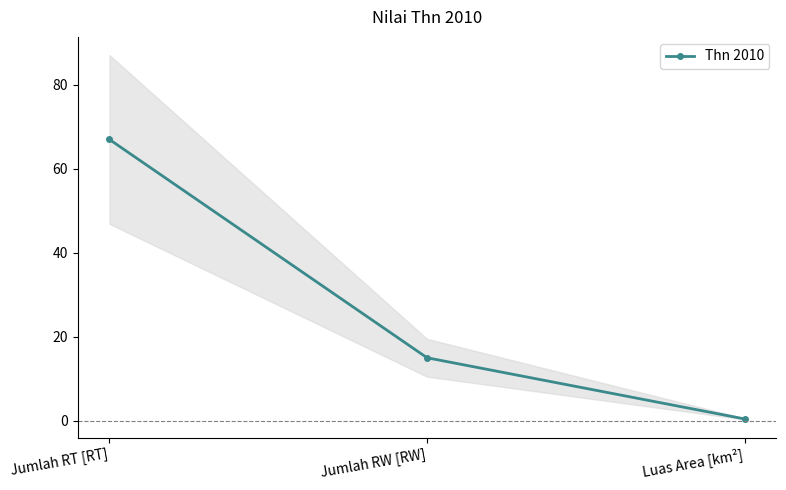

What is the value of the 2nd point from the left?

15.0